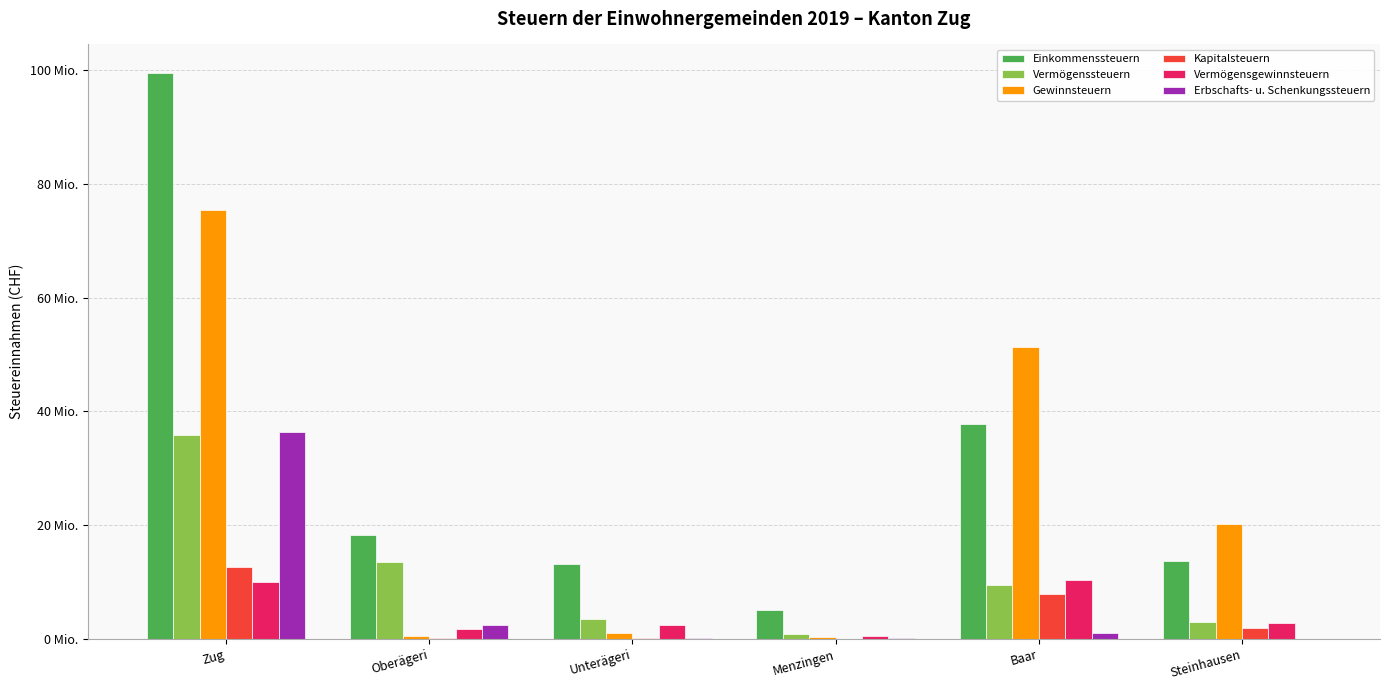

Does the chart contain stacked bars?

No